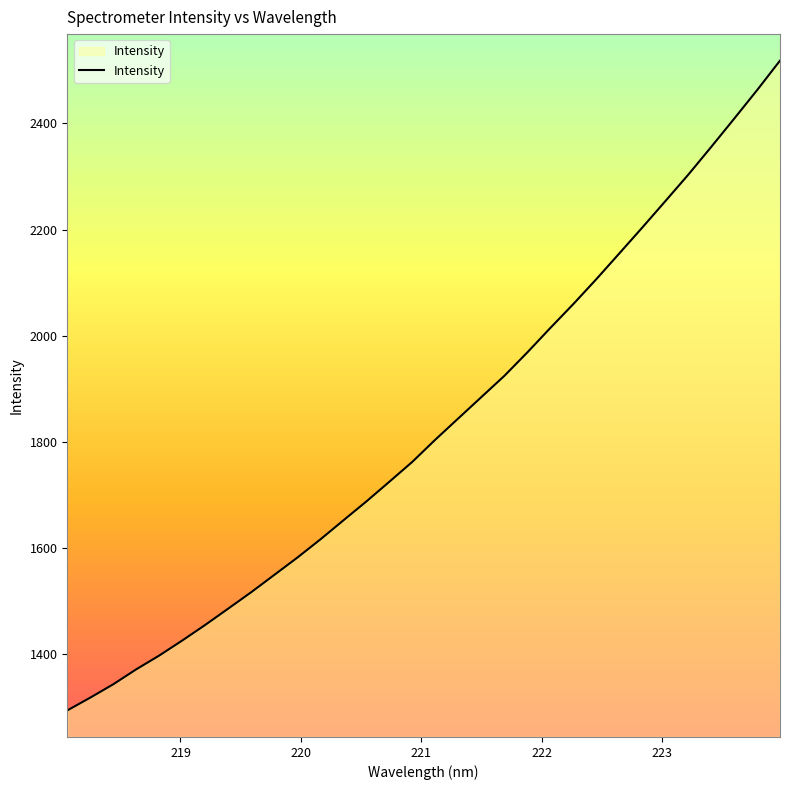

What is the minimum value shown in the chart?

1293.6